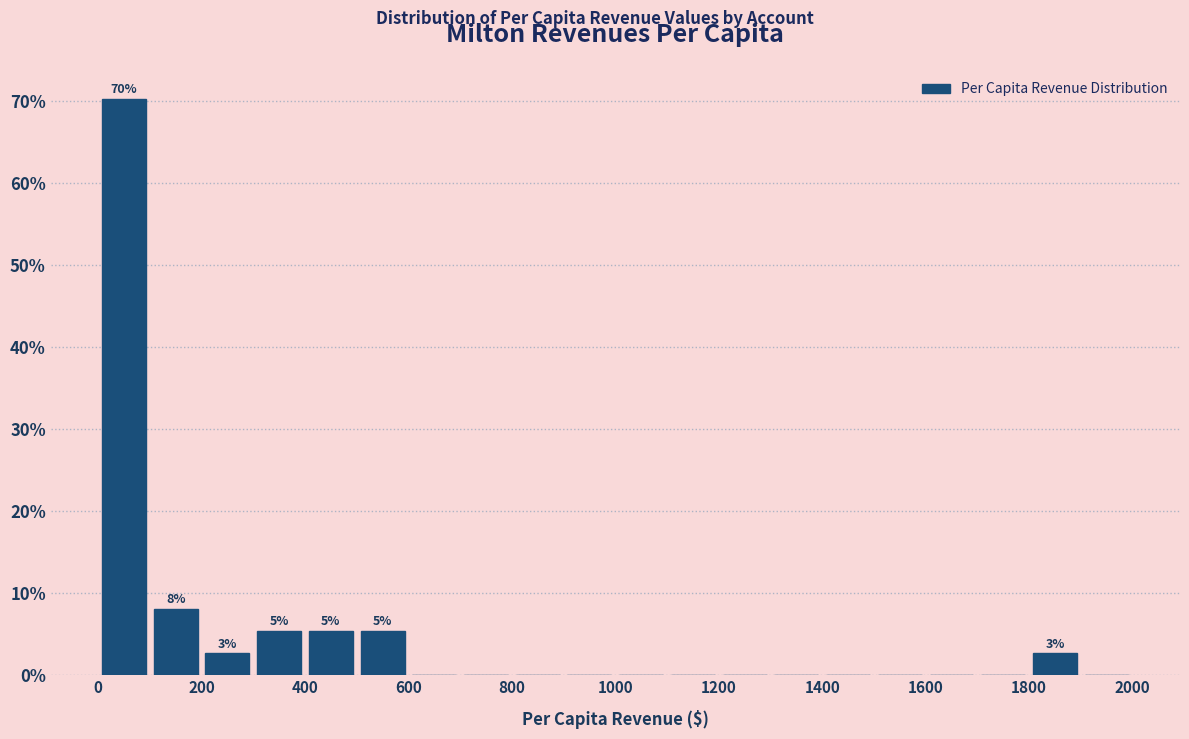

Which range on the x-axis has the tallest bar?

0 to 100